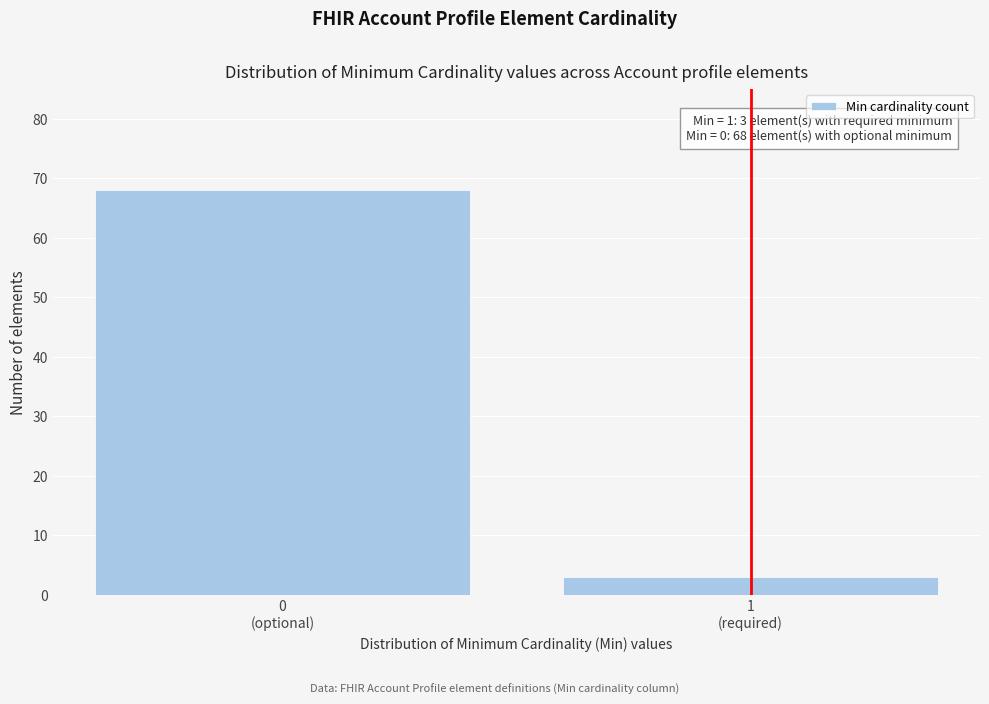

Reading left to right, transcribe all the data shown in this chart.

68	3